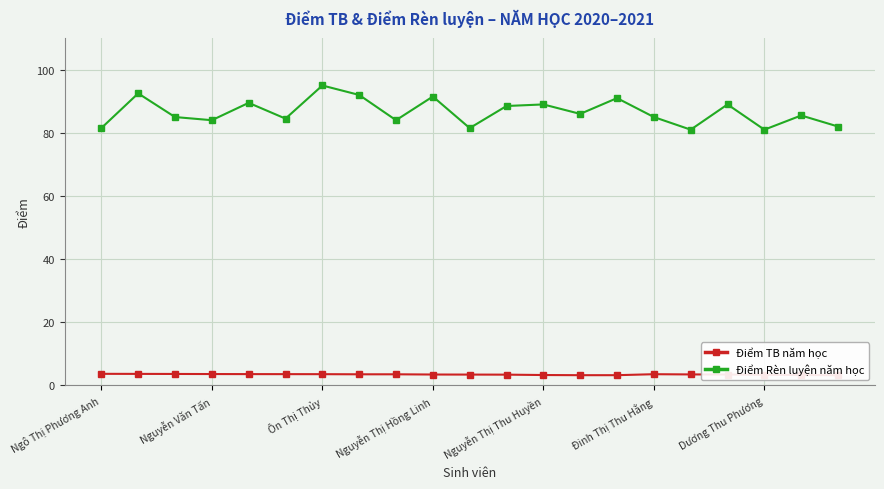

What is the highest value of the Điểm Rèn luyện năm học series?

95.0